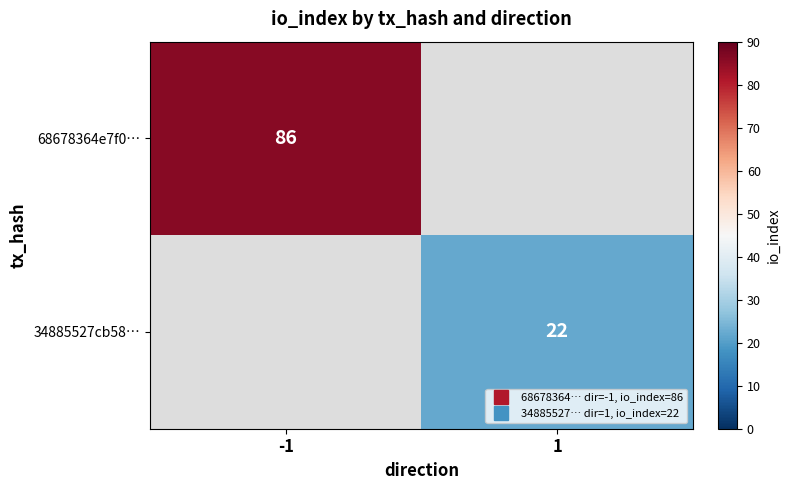

Which has a higher value, 1 or -1?

-1